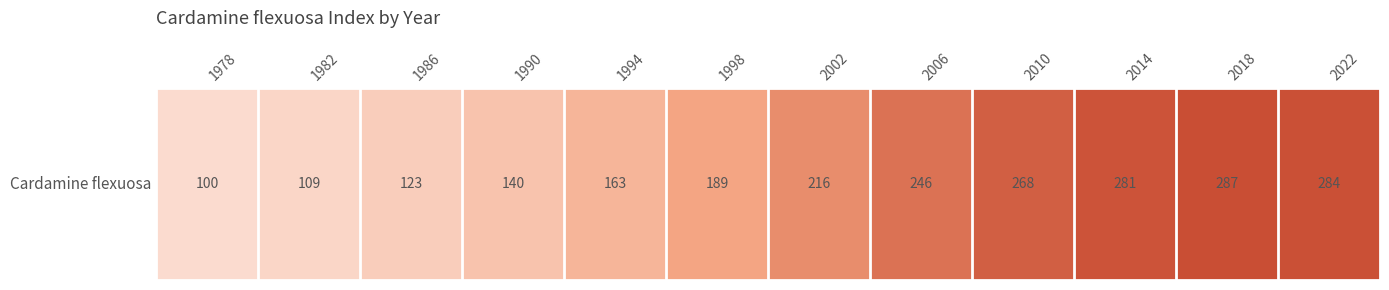

Which has a higher value, 2010 or 1994?

2010